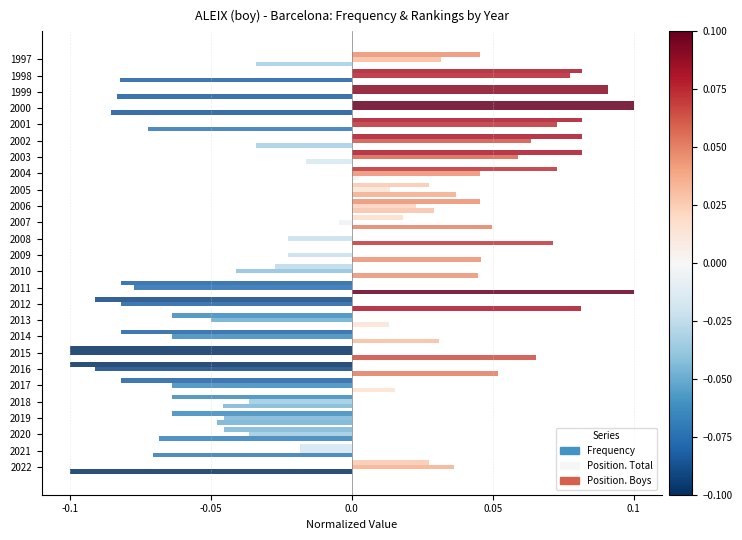

How many categories are shown in the chart?

26